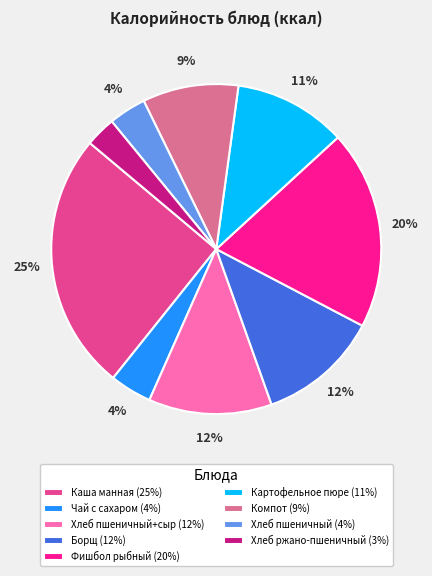

To the nearest percent, what percentage of the pie is Картофельное пюре (11%)?

11%